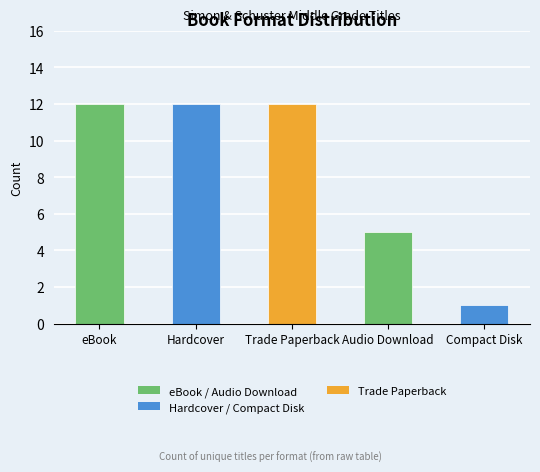

Count the values in the range 5 to 12.

4